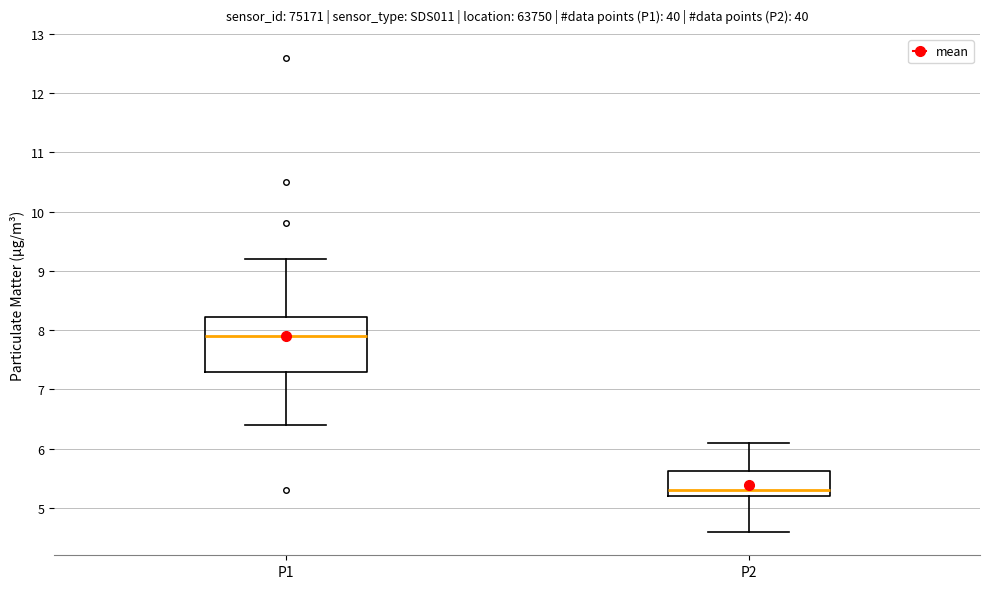

Reading left to right, read every box against the y-axis: the position of its median line, the range the box covers, and the ends of its whiskers. The values are not printed on the chart, so give them approximately, as read against the axis.

P1: median 7.9, box 7.3 to 8.2, whiskers 6.4 to 9.2
P2: median 5.3, box 5.2 to 5.6, whiskers 4.6 to 6.1